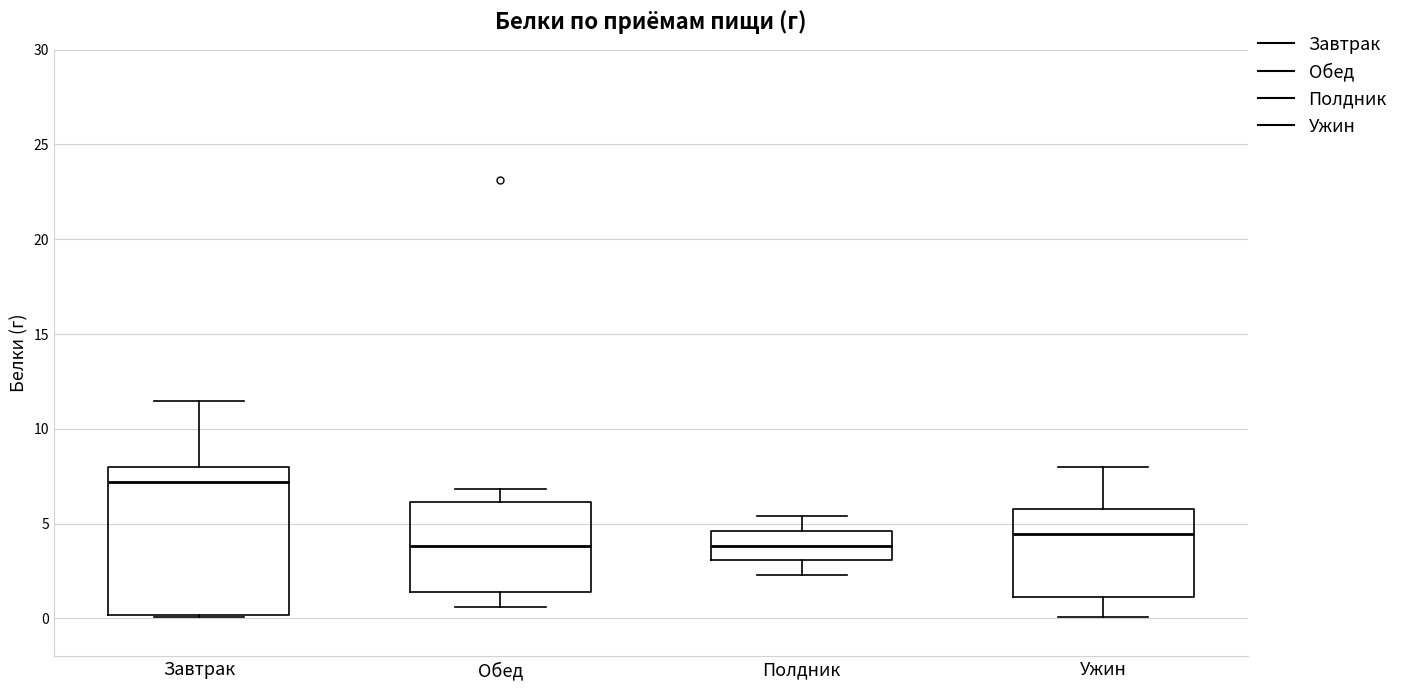

Comparing the boxes themselves (not the whiskers), which one is the tallest?

Завтрак